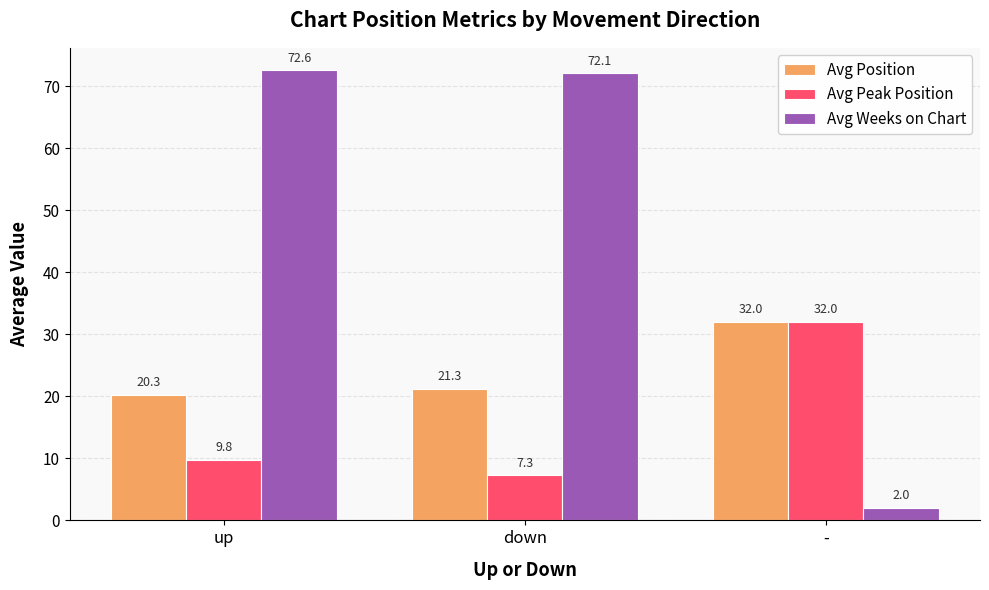

How many distinct data groups are displayed?

3